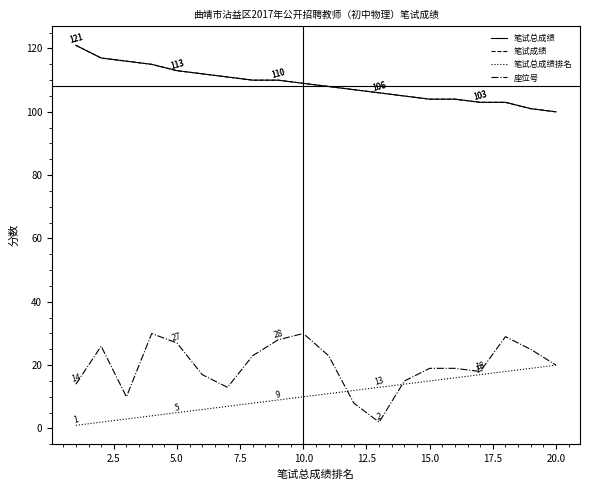

Does the chart have visible grid lines?

No